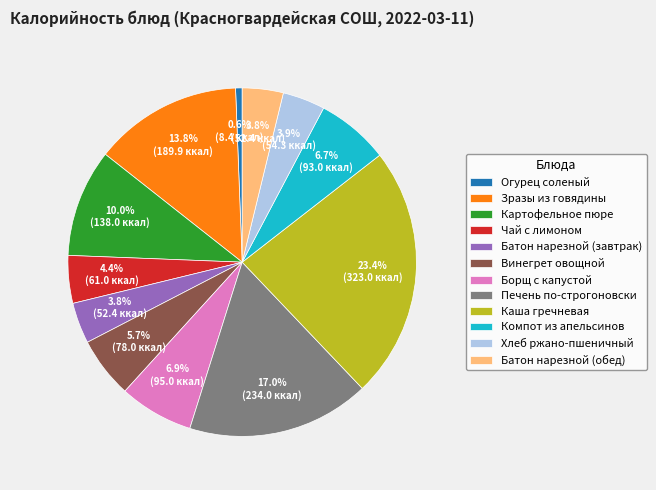

Approximately how many times larger is the value at Батон нарезной (завтрак) compared to Хлеб ржано-пшеничный?

1.0